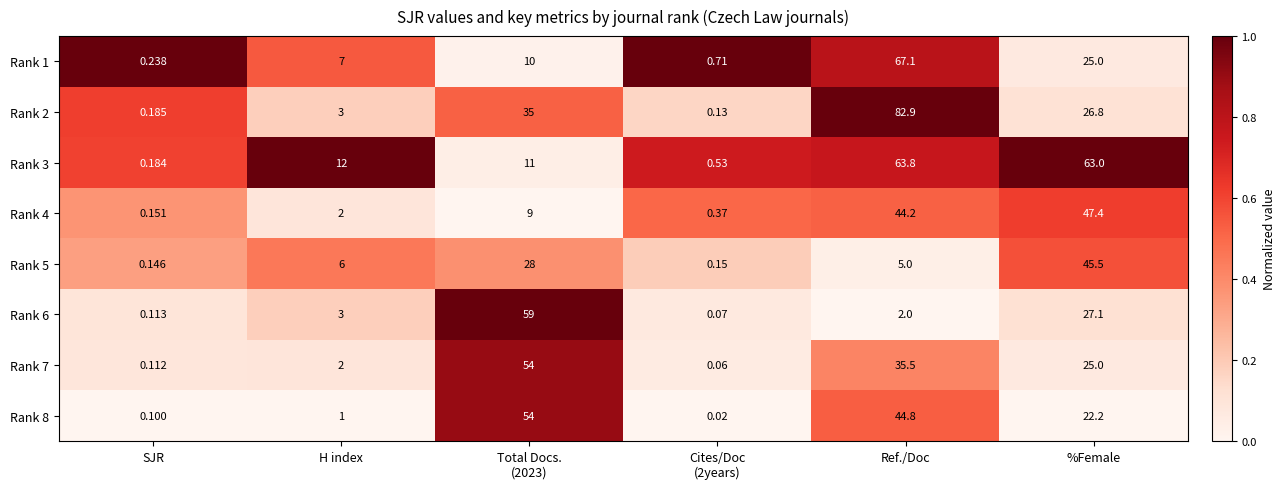

Where is Rank 1 nearest to the value 33?

%Female